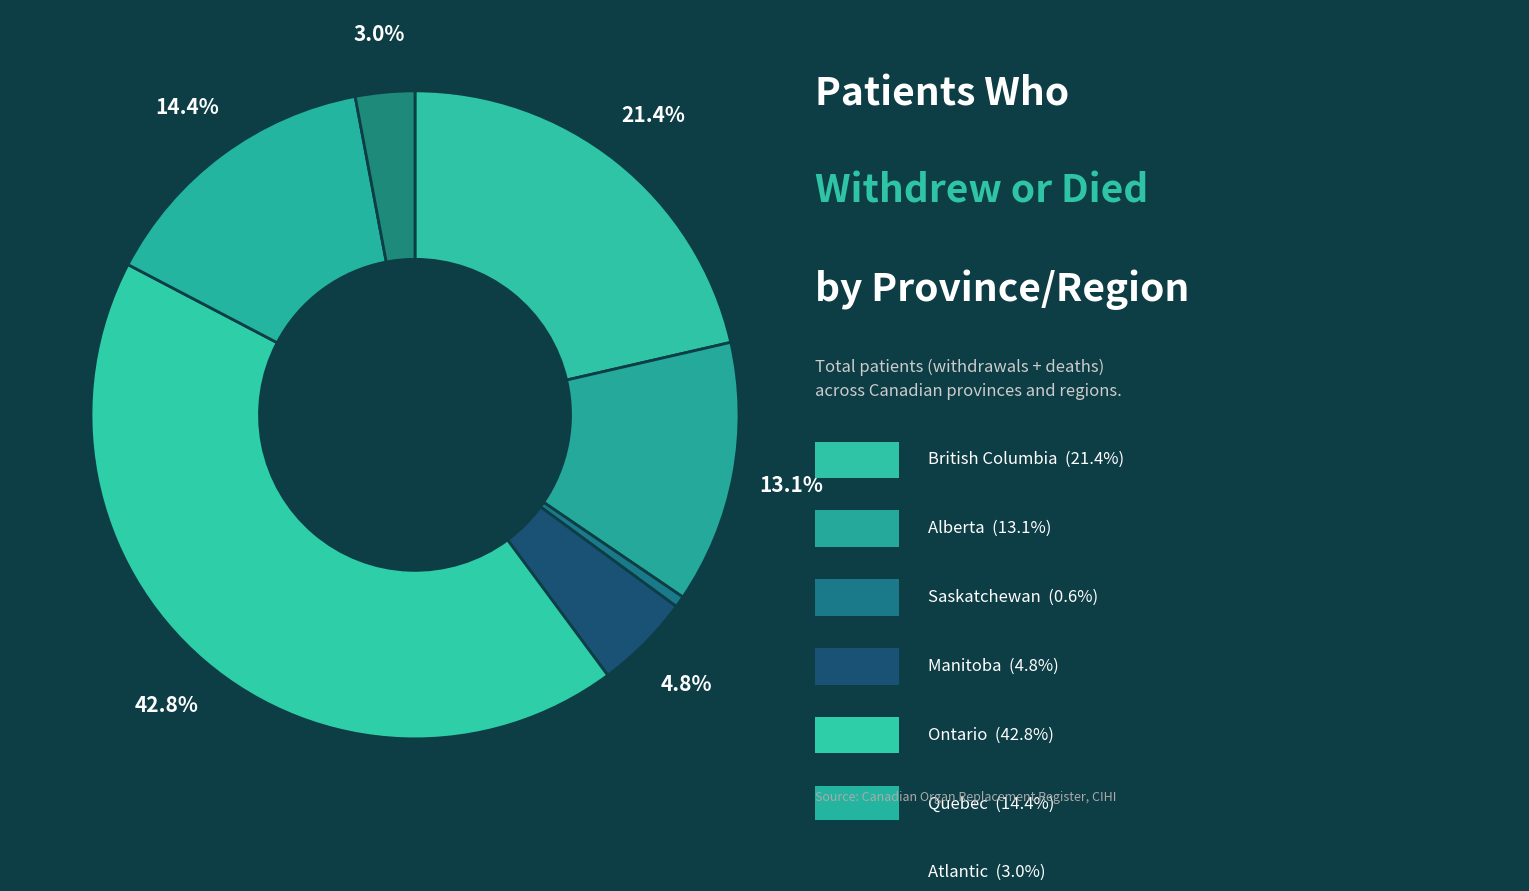

Which category has the smallest portion of the pie?

Saskatchewan